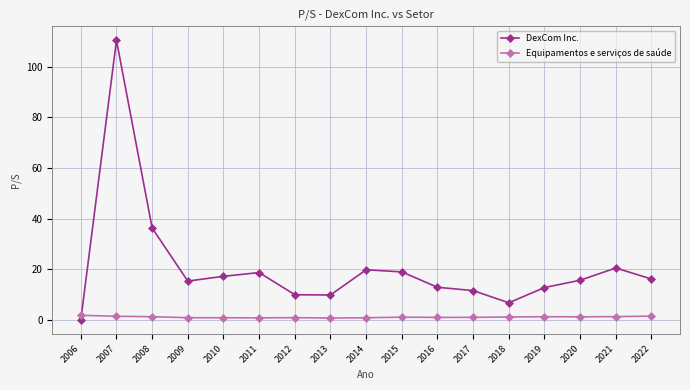

At which category is the sum across all series the highest?

2007